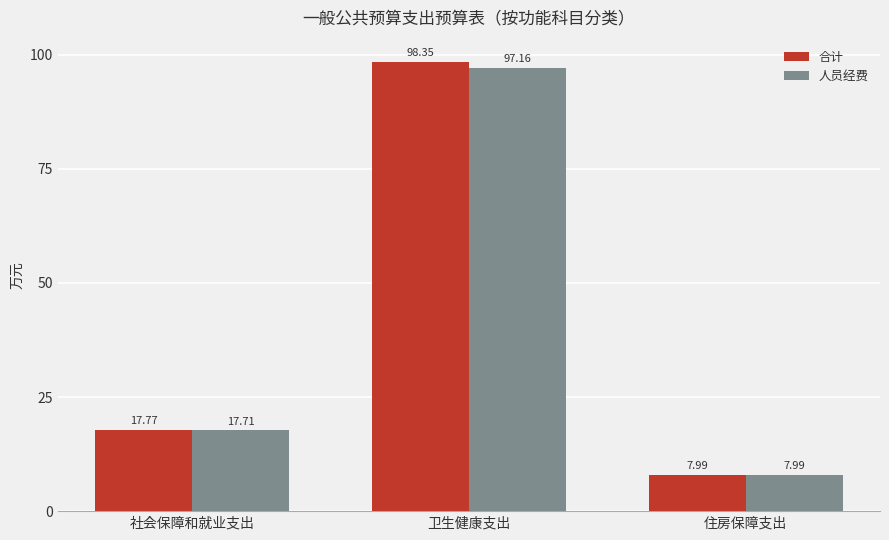

Which category has the lowest value in the 人员经费 series?

住房保障支出